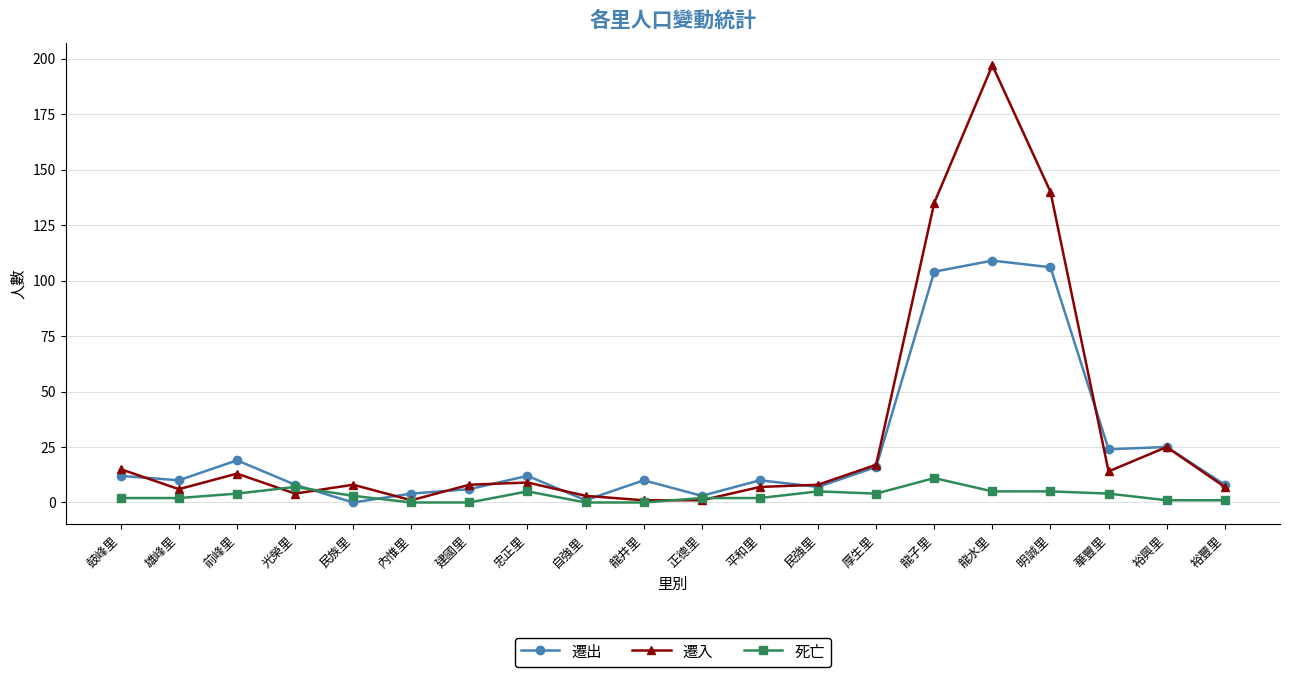

Reading left to right, extract all data points from this chart.

遷出: 鼓峰里=12	雄峰里=10	前峰里=19	光榮里=8	民族里=0	內惟里=4	建國里=6	忠正里=12	自強里=1	龍井里=10	正德里=3	平和里=10	民強里=7	厚生里=16	龍子里=104	龍水里=109	明誠里=106	華豐里=24	裕興里=25	裕豐里=8
遷入: 鼓峰里=15	雄峰里=6	前峰里=13	光榮里=4	民族里=8	內惟里=1	建國里=8	忠正里=9	自強里=3	龍井里=1	正德里=1	平和里=7	民強里=8	厚生里=17	龍子里=135	龍水里=197	明誠里=140	華豐里=14	裕興里=25	裕豐里=7
死亡: 鼓峰里=2	雄峰里=2	前峰里=4	光榮里=7	民族里=3	內惟里=0	建國里=0	忠正里=5	自強里=0	龍井里=0	正德里=2	平和里=2	民強里=5	厚生里=4	龍子里=11	龍水里=5	明誠里=5	華豐里=4	裕興里=1	裕豐里=1